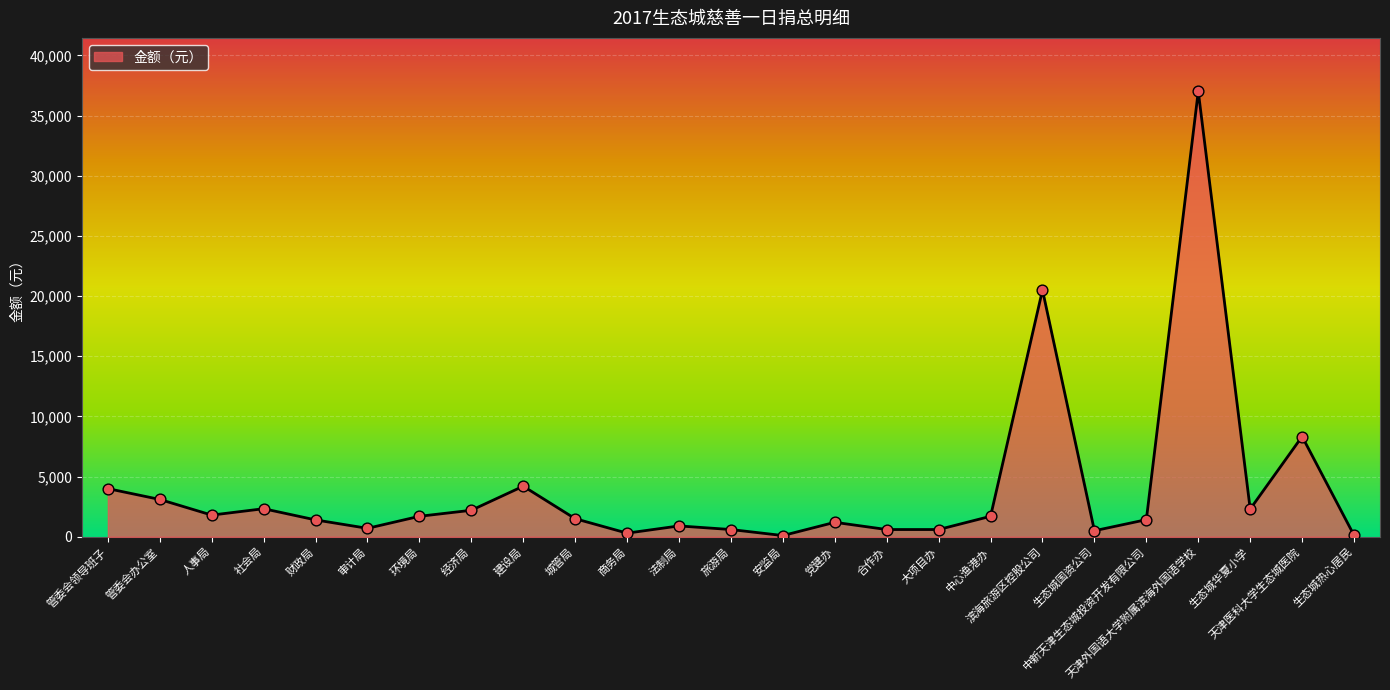

What is the change in value from 党建办 to 中新天津生态城投资开发有限公司?

+220